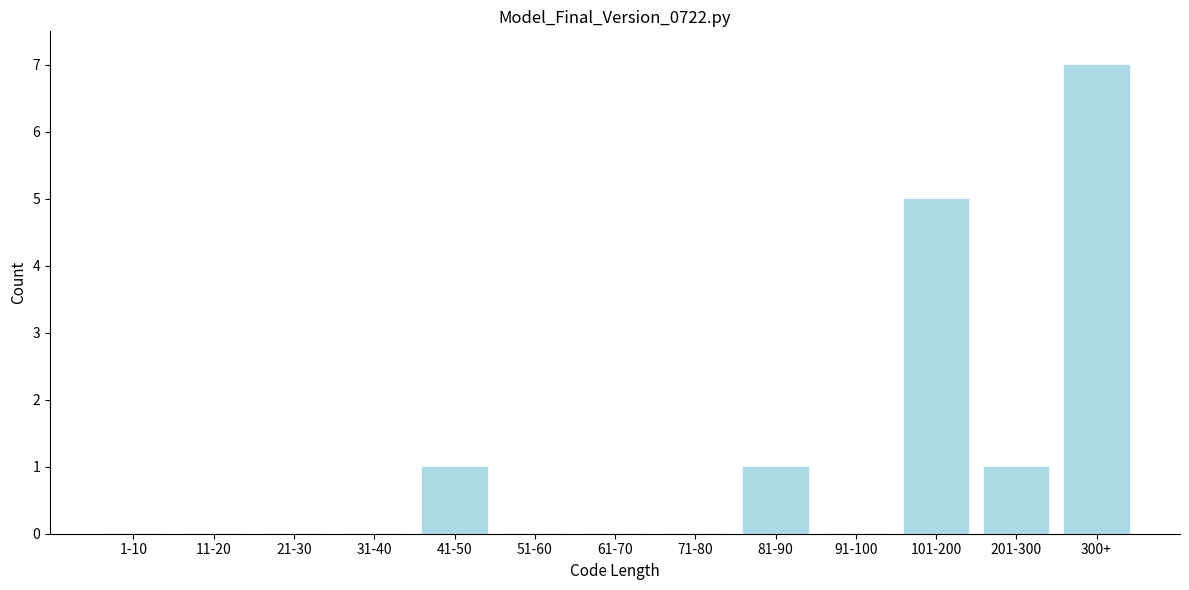

Reading left to right, transcribe all the data shown in this chart.

1-10=0	11-20=0	21-30=0	31-40=0	41-50=1	51-60=0	61-70=0	71-80=0	81-90=1	91-100=0	101-200=5	201-300=1	300+=7